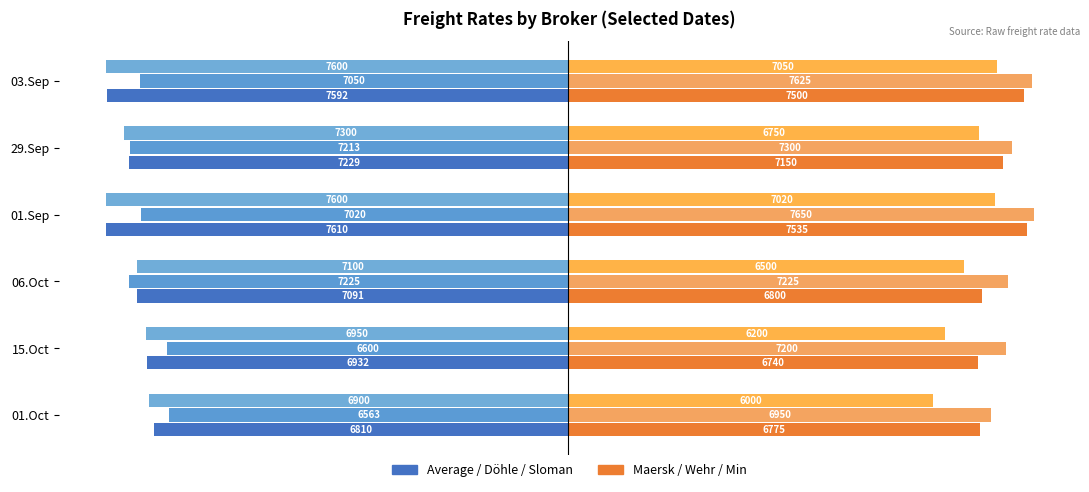

How many bars are there in total?

36